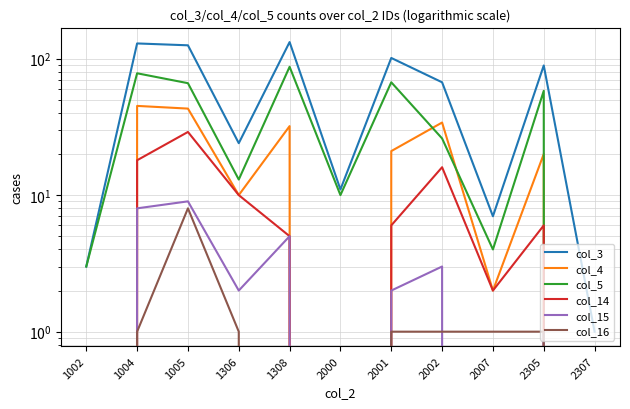

At which category does col_5 reach its first local peak?

1004